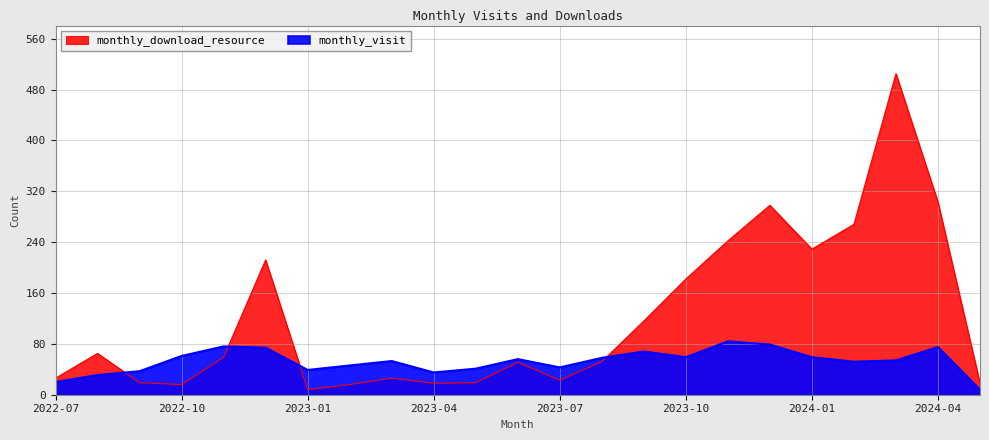

After their last crossing, which series has the higher values: monthly_visit or monthly_download_resource?

monthly_download_resource